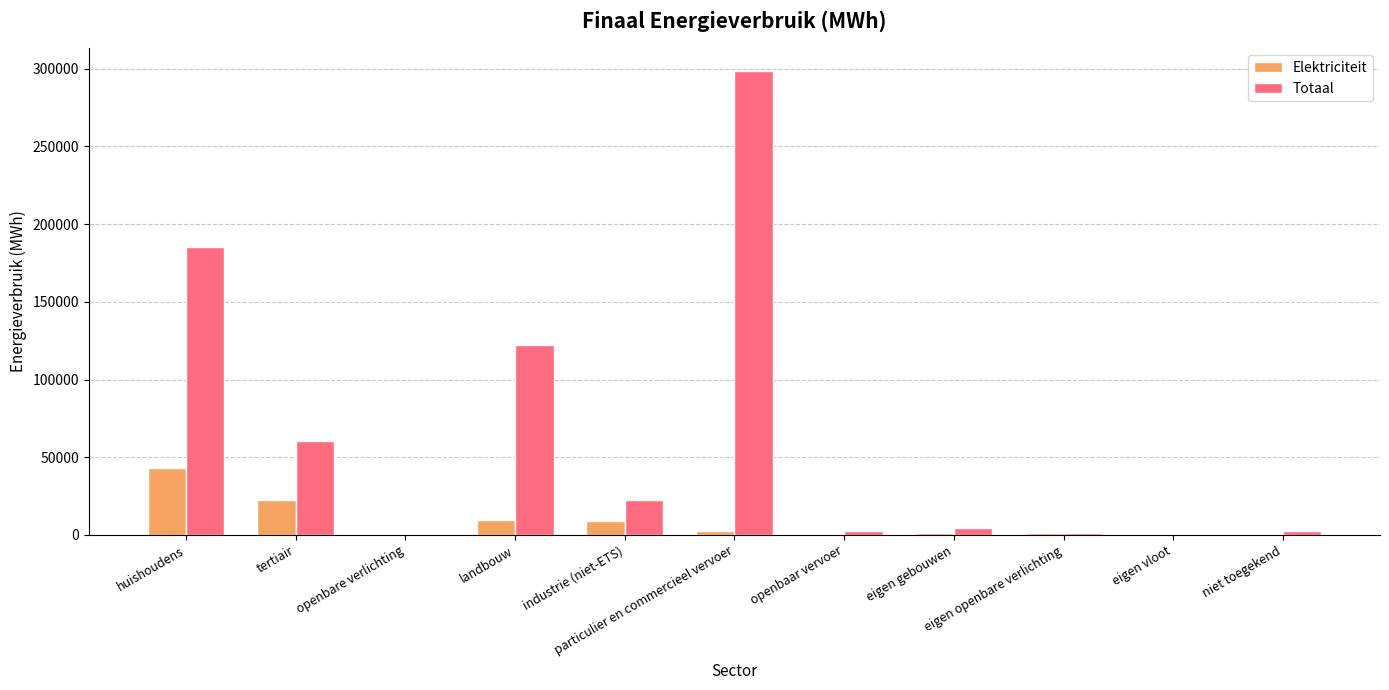

Are the bars horizontal?

No